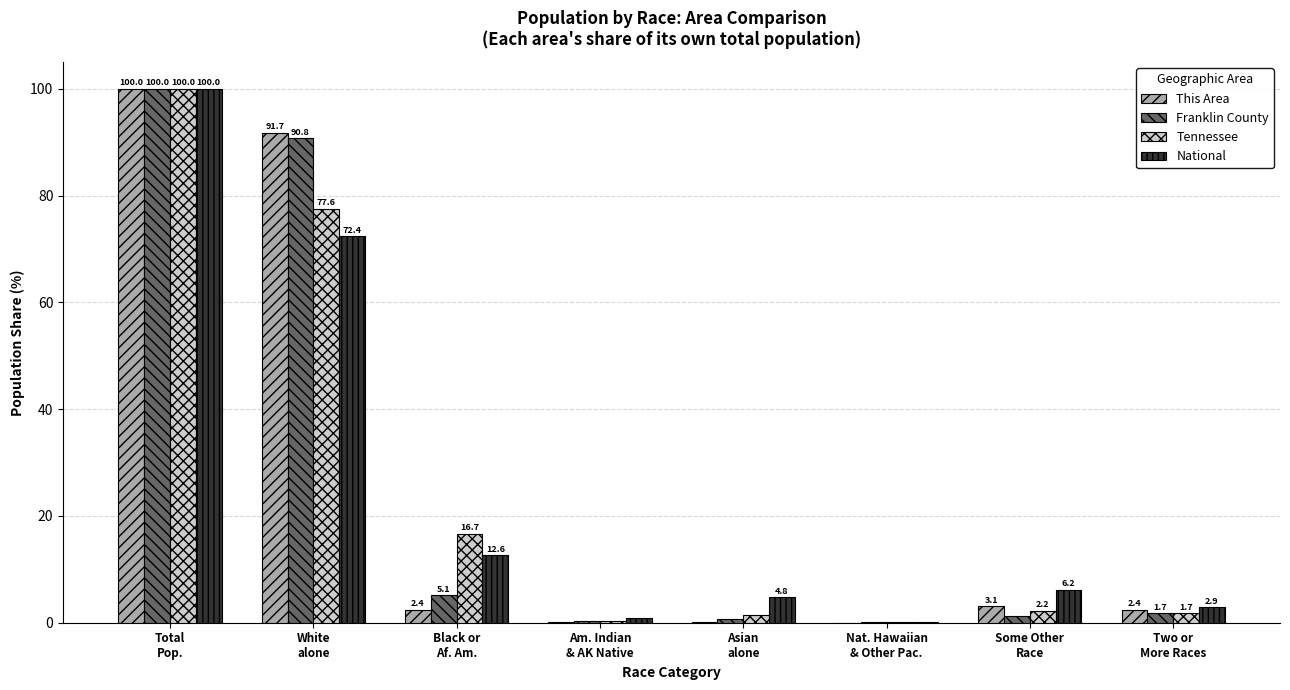

What is the sum of all National values?

200.0